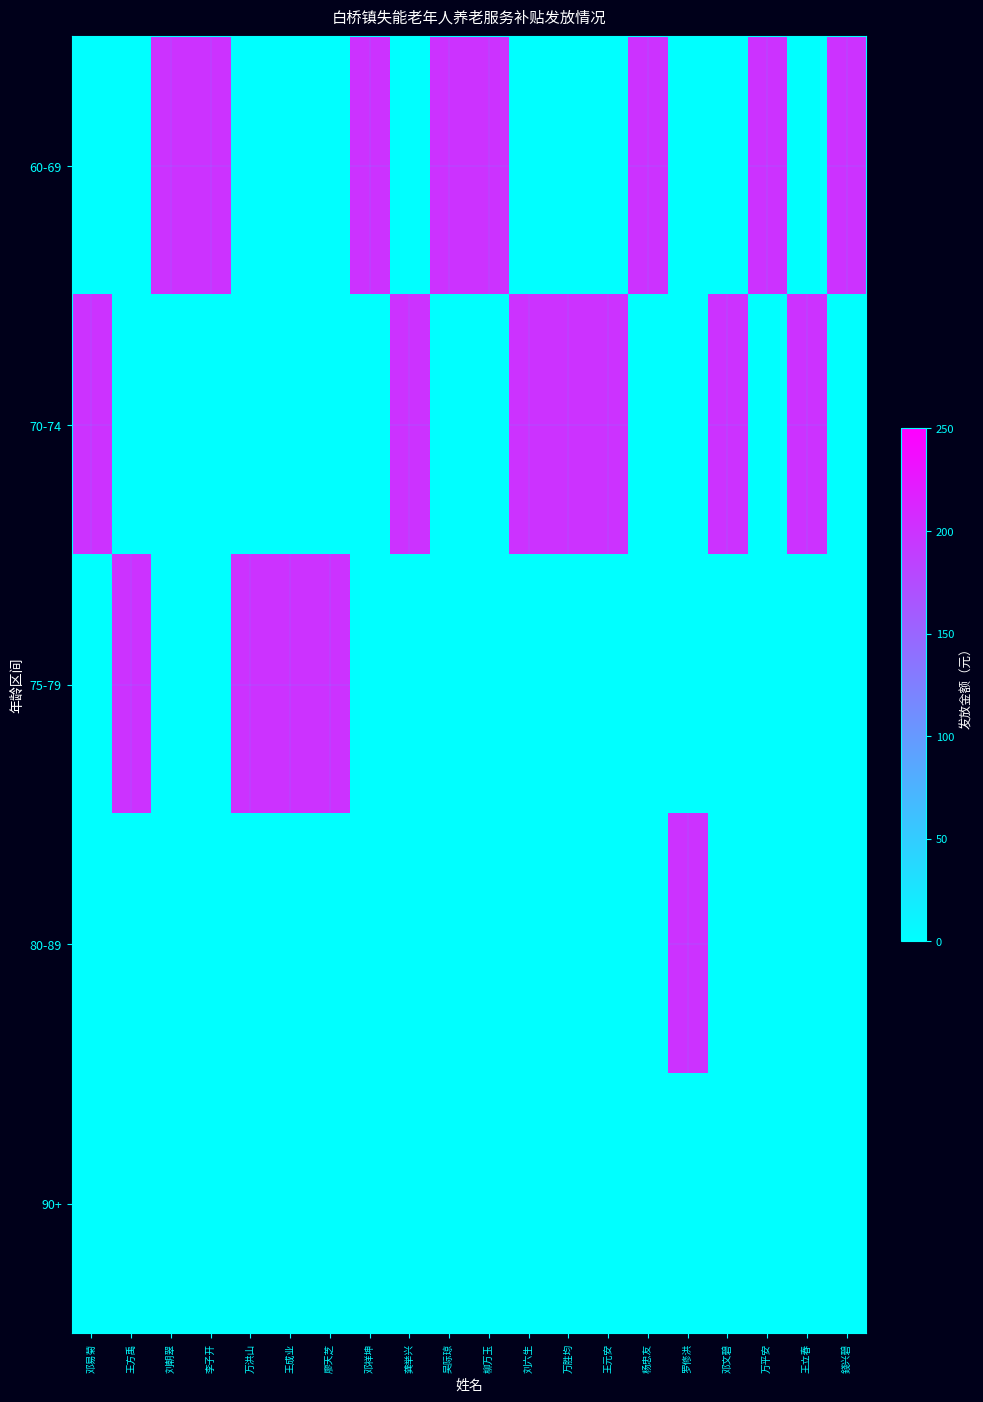

Reading right to left, transcribe all the data shown in this chart.

60-69: 錢兴碧=200	王立春=0	万平安=200	邓文碧=0	罗修洪=0	杨忠友=200	王元安=0	万胜均=0	刘六生=0	柳万玉=200	吴际琼=200	龚举兴=0	邓祥坤=200	廖天芝=0	王成业=0	万洪山=0	李子开=200	刘朝翠=200	王方禹=0	邓易菊=0
70-74: 錢兴碧=0	王立春=200	万平安=0	邓文碧=200	罗修洪=0	杨忠友=0	王元安=200	万胜均=200	刘六生=200	柳万玉=0	吴际琼=0	龚举兴=200	邓祥坤=0	廖天芝=0	王成业=0	万洪山=0	李子开=0	刘朝翠=0	王方禹=0	邓易菊=200
75-79: 錢兴碧=0	王立春=0	万平安=0	邓文碧=0	罗修洪=0	杨忠友=0	王元安=0	万胜均=0	刘六生=0	柳万玉=0	吴际琼=0	龚举兴=0	邓祥坤=0	廖天芝=200	王成业=200	万洪山=200	李子开=0	刘朝翠=0	王方禹=200	邓易菊=0
80-89: 錢兴碧=0	王立春=0	万平安=0	邓文碧=0	罗修洪=200	杨忠友=0	王元安=0	万胜均=0	刘六生=0	柳万玉=0	吴际琼=0	龚举兴=0	邓祥坤=0	廖天芝=0	王成业=0	万洪山=0	李子开=0	刘朝翠=0	王方禹=0	邓易菊=0
90+: 錢兴碧=0	王立春=0	万平安=0	邓文碧=0	罗修洪=0	杨忠友=0	王元安=0	万胜均=0	刘六生=0	柳万玉=0	吴际琼=0	龚举兴=0	邓祥坤=0	廖天芝=0	王成业=0	万洪山=0	李子开=0	刘朝翠=0	王方禹=0	邓易菊=0